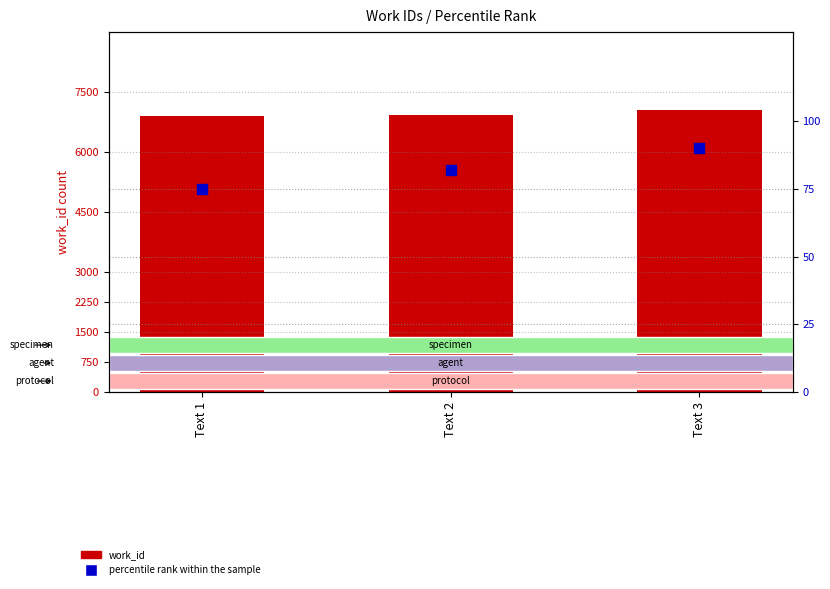

What are all the series names shown in the legend?

work_id, percentile rank within the sample